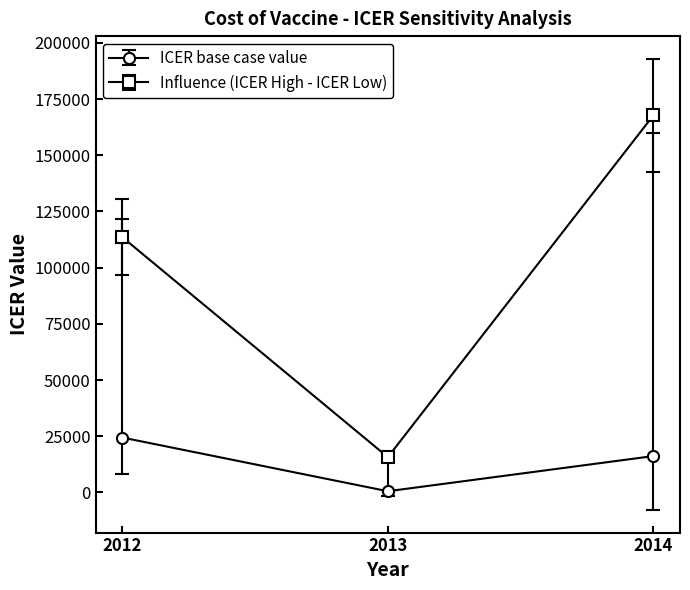

What is the value of the Influence (ICER High - ICER Low) point at the 2nd from the left?

15715